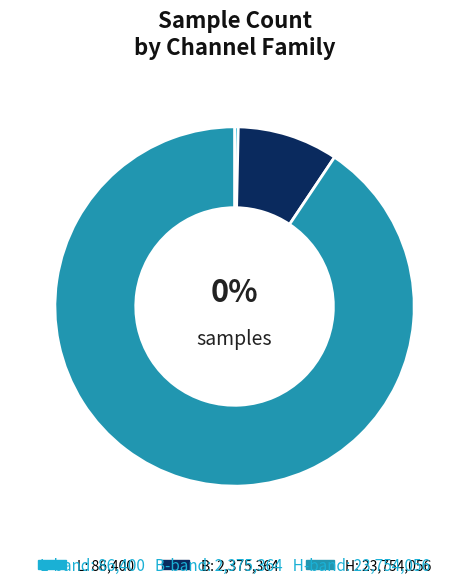

How many segments does this pie chart have?

3